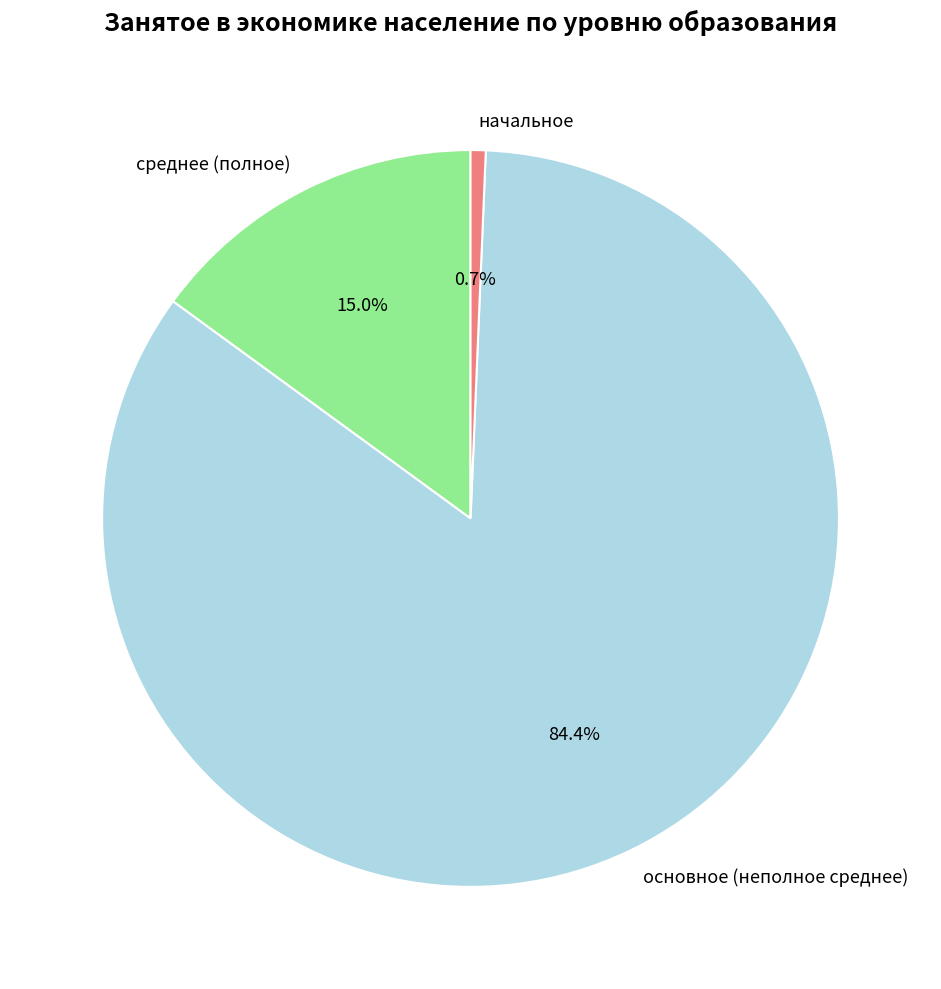

Between основное (неполное среднее) and среднее (полное), which is larger?

основное (неполное среднее)